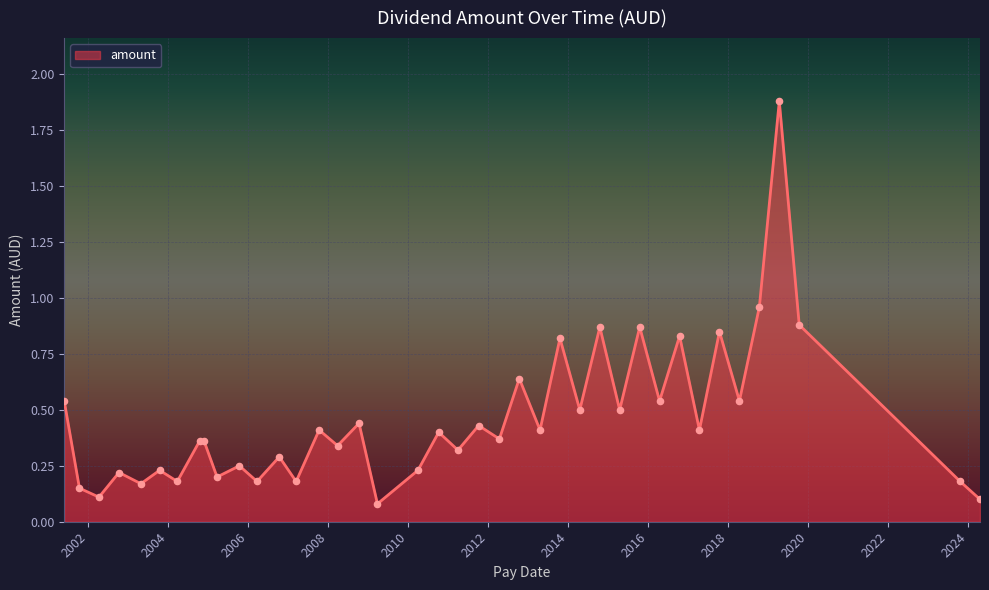

What is the greatest value displayed?

1.9